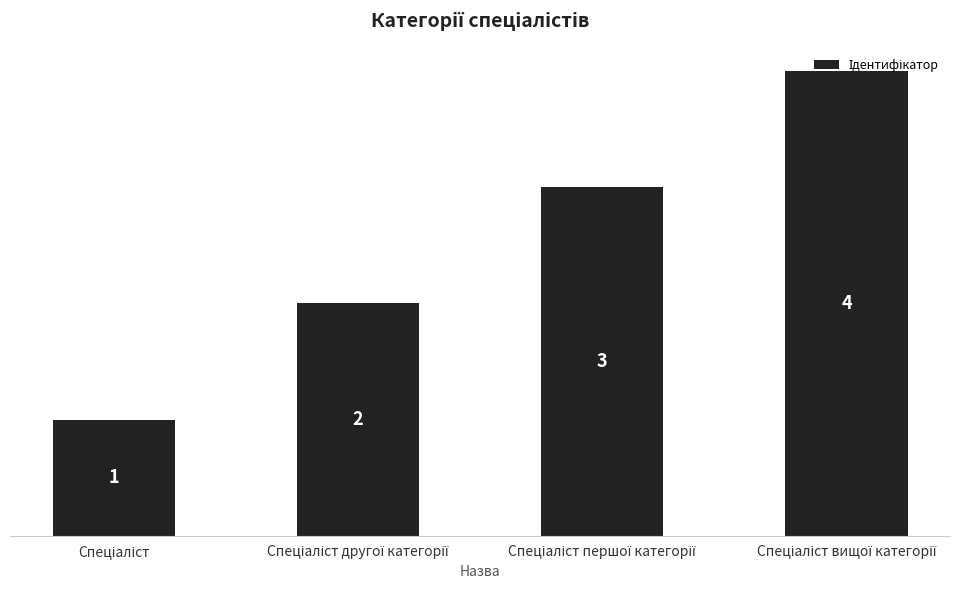

How many values are between 2 and 4?

3